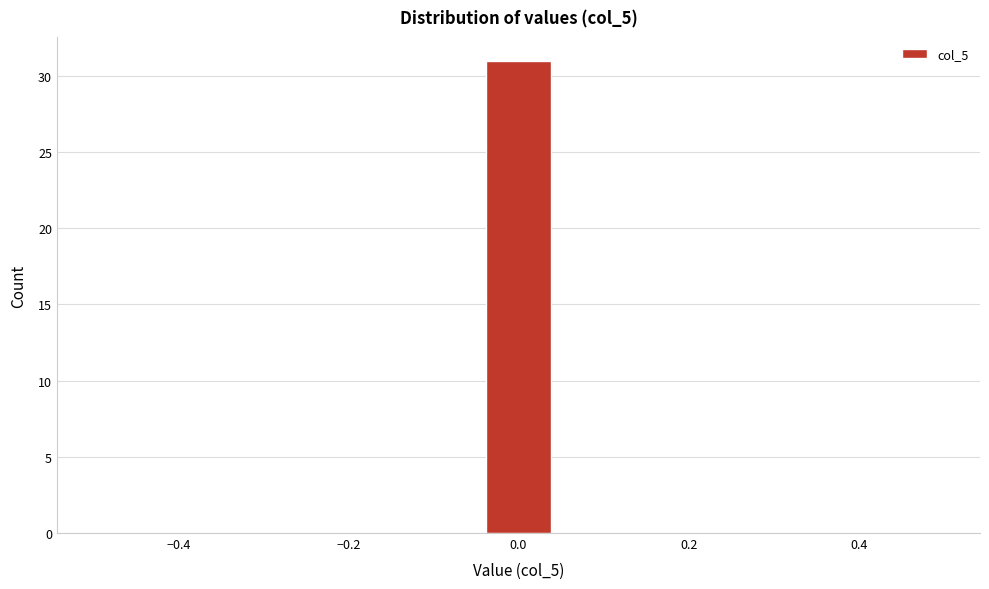

Which range on the x-axis has the tallest bar?

-0.04 to 0.04